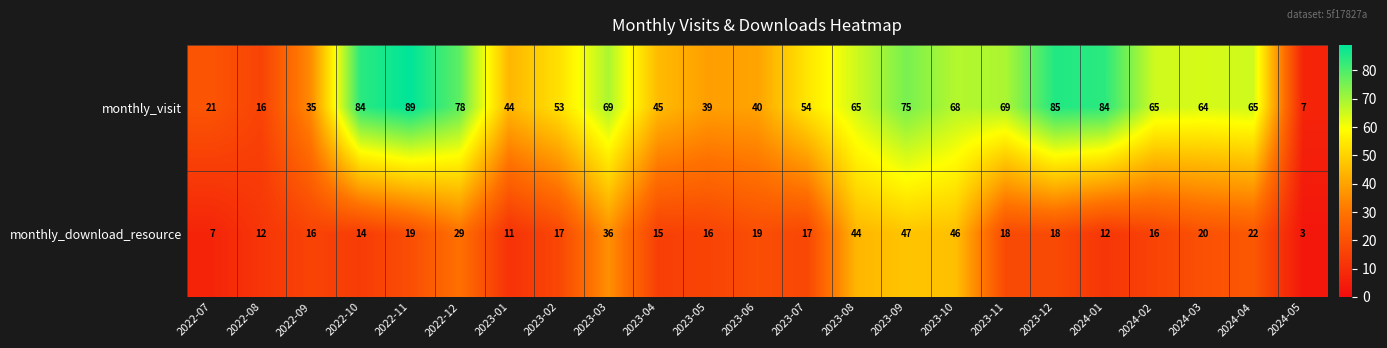

What is the minimum value shown in the chart?

3